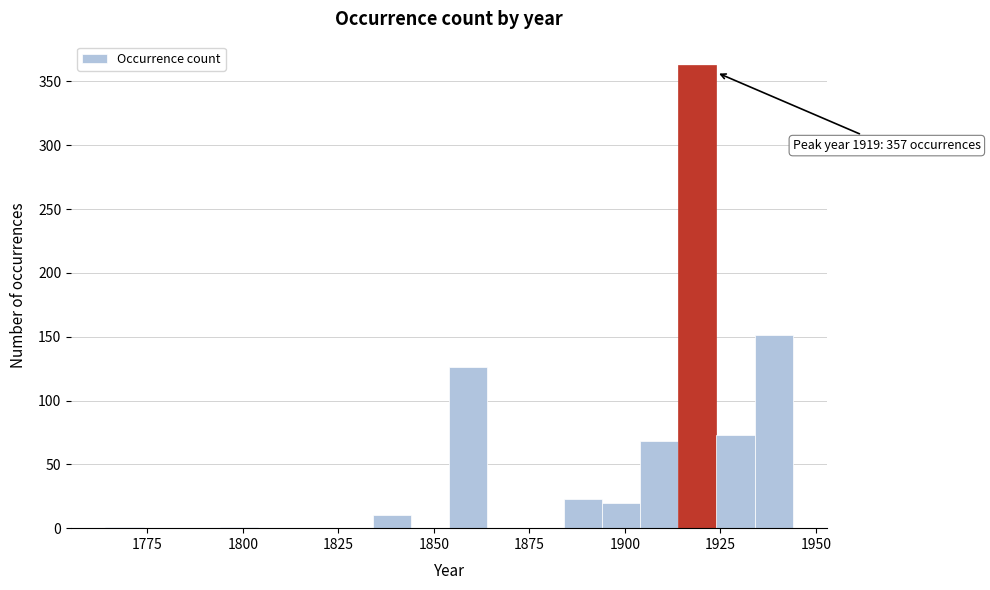

Around what value on the x-axis is the tallest bar? Give the approximate position of its centre, as read against the axis.

1920